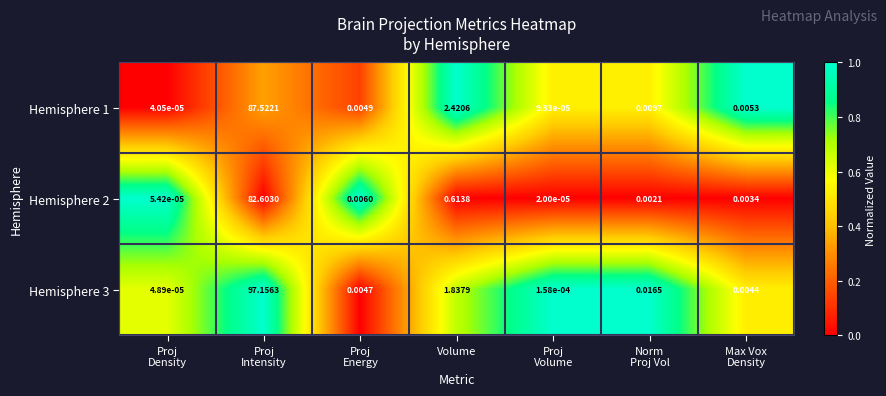

How many categories are shown in the chart?

7